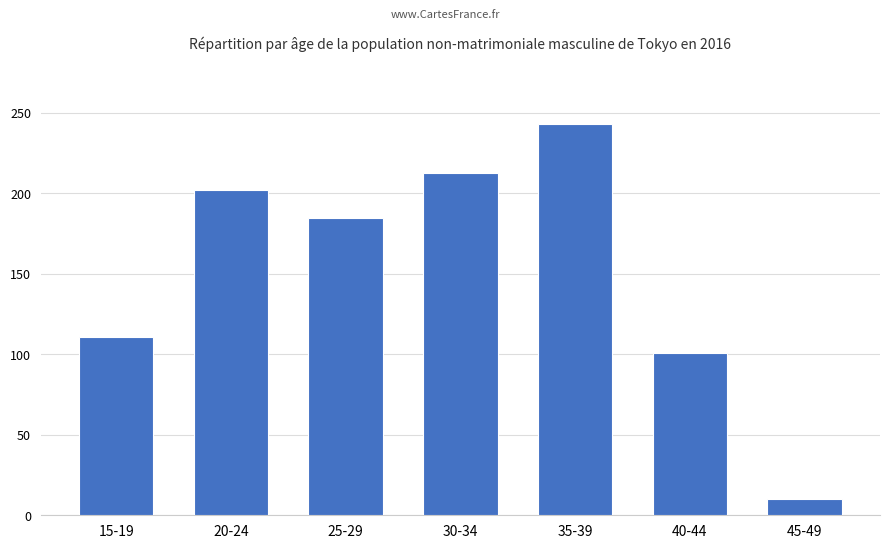

Which has a higher value, 15-19 or 30-34?

30-34